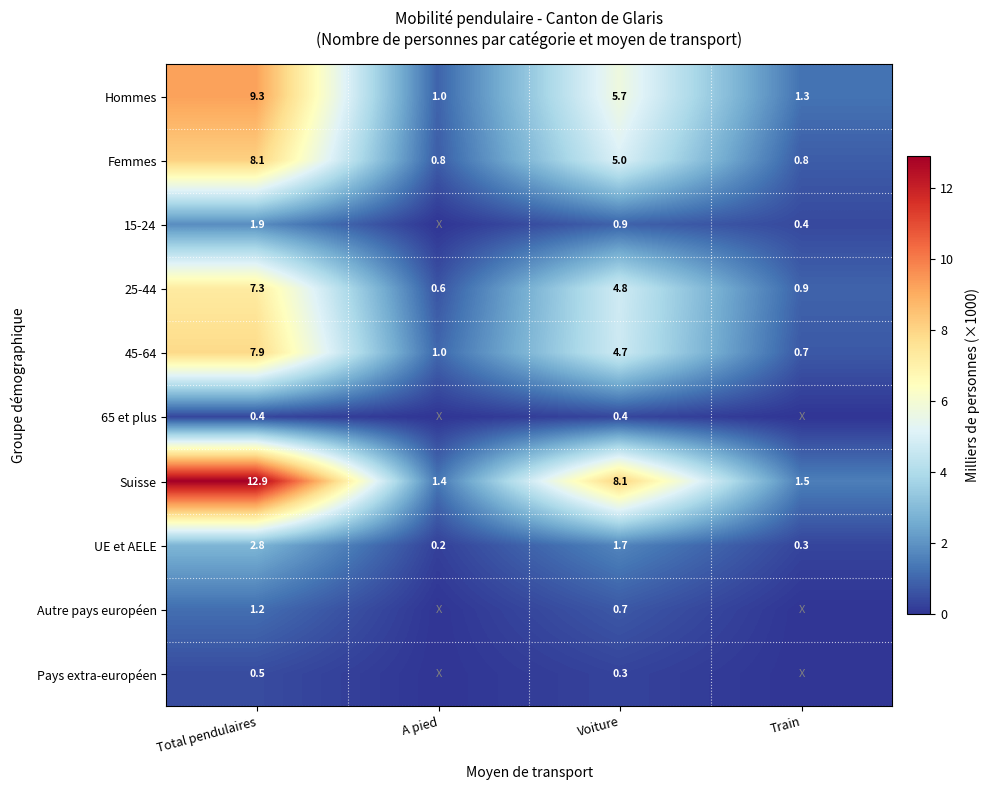

What is the sum of the Femmes values at Voiture and A pied?

5.8